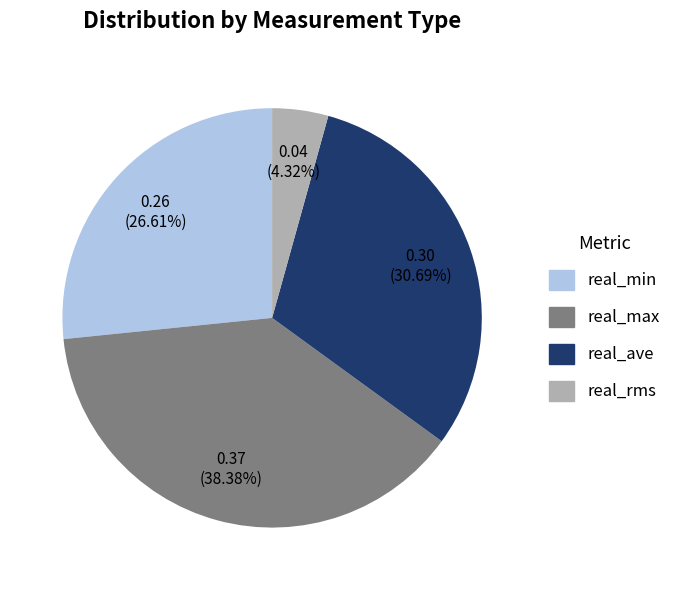

Is it true that real_max is 38% of the pie?

True